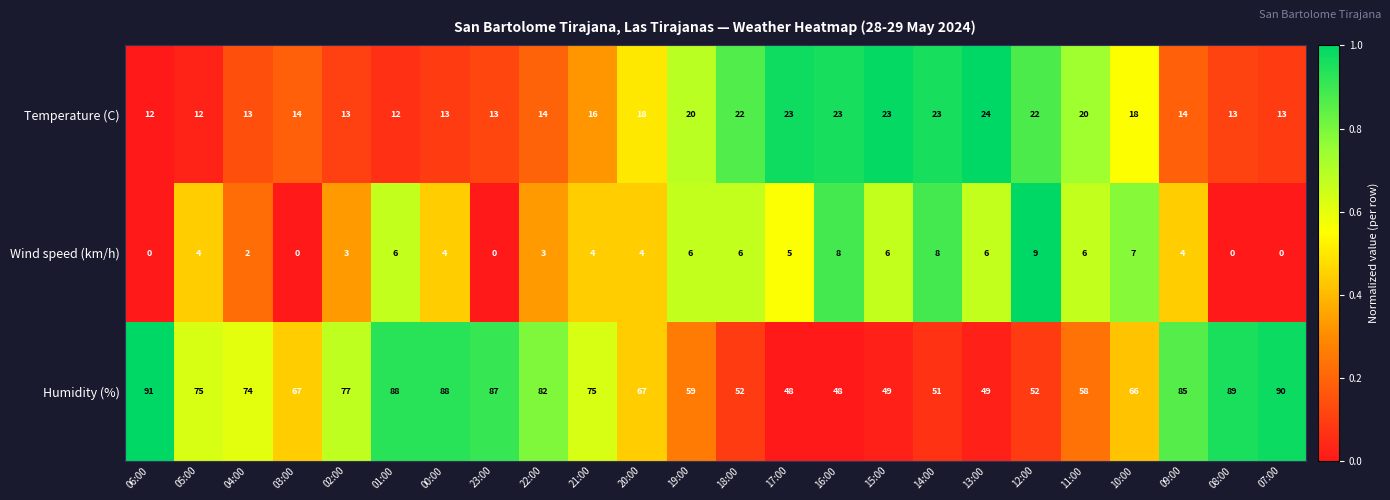

What is the difference between the maximum and minimum values in the Humidity (%) series?

43